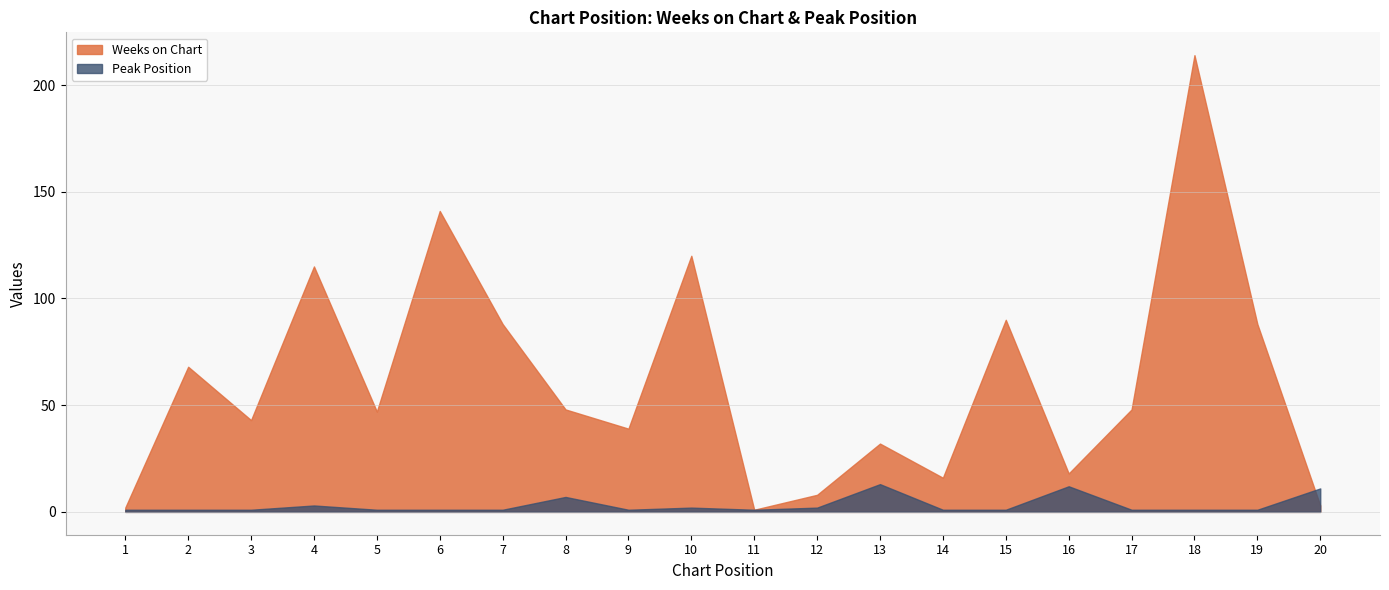

What is the difference between the maximum and minimum values in the Weeks on Chart series?

213